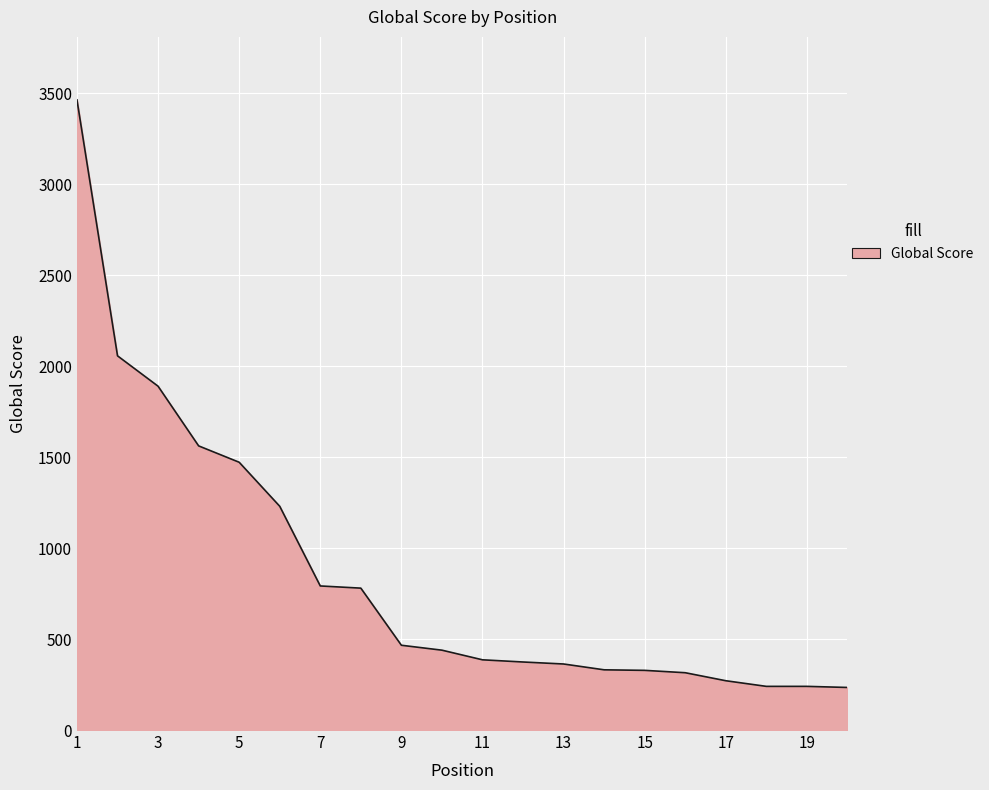

What is the greatest value displayed?

3464